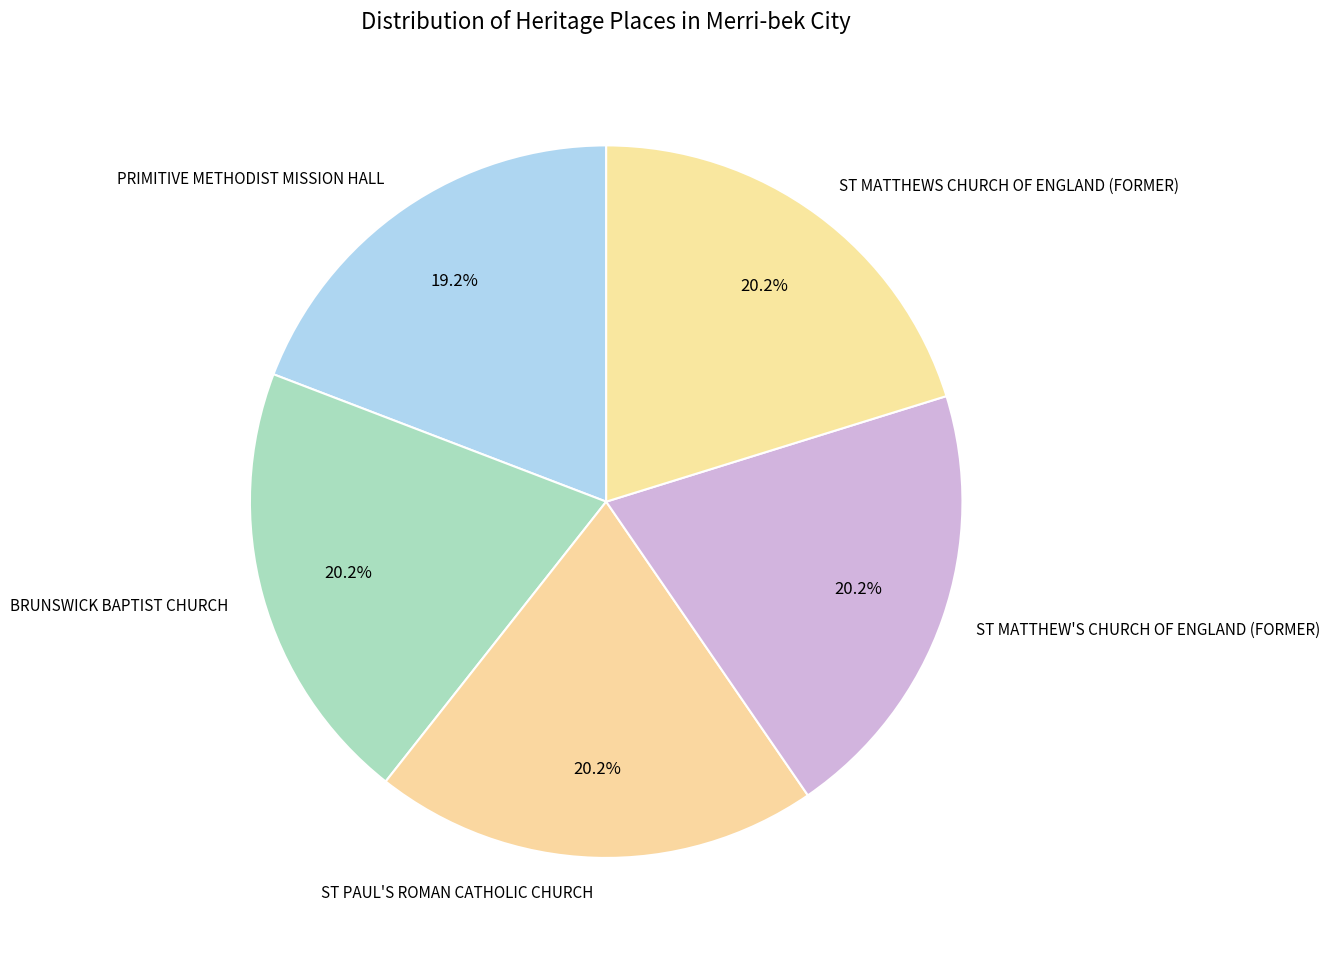

Which has a higher value, PRIMITIVE METHODIST MISSION HALL or ST PAUL'S ROMAN CATHOLIC CHURCH?

ST PAUL'S ROMAN CATHOLIC CHURCH